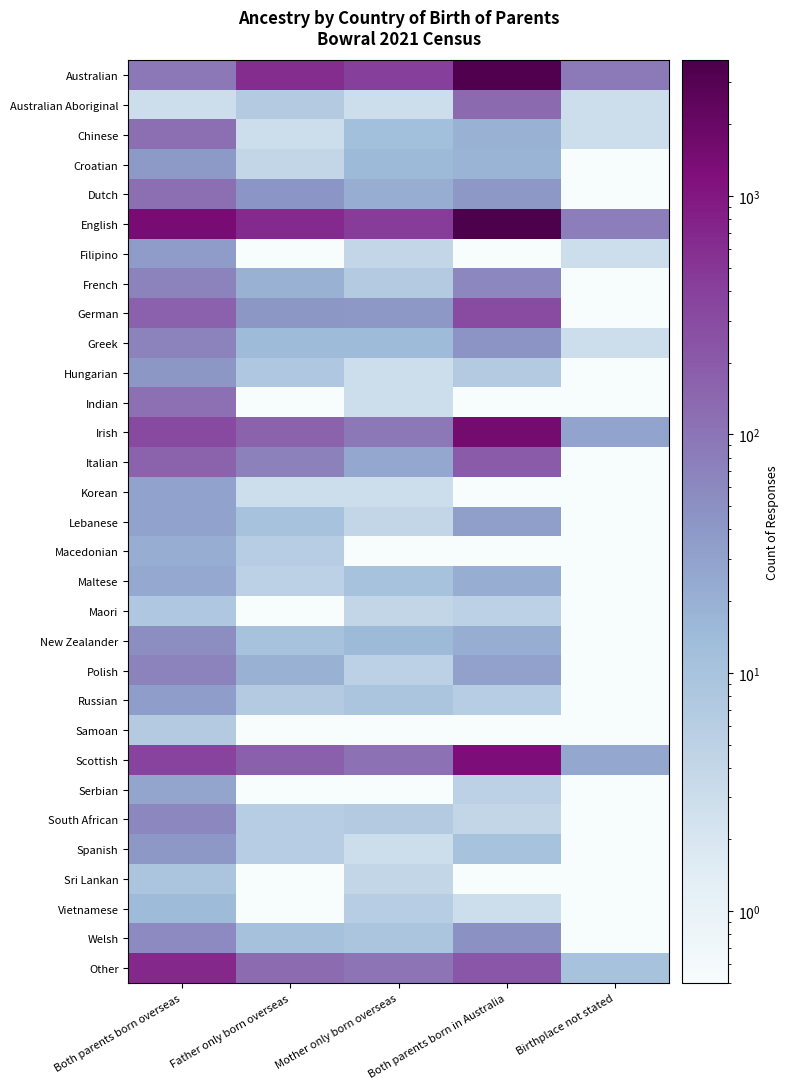

Which category has the highest value across all series?

Both parents born in Australia